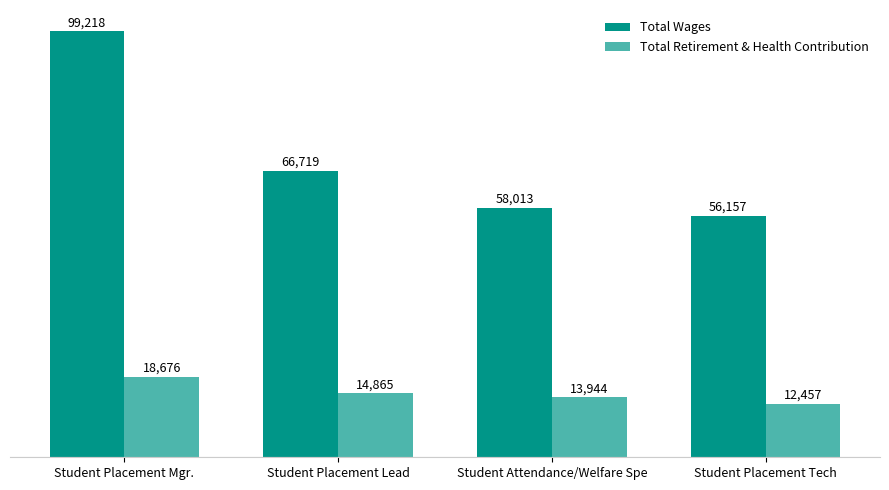

Reading left to right, what are all the values shown in this chart?

Total Wages: 99218	66719	58013	56157
Total Retirement & Health Contribution: 18676	14865	13944	12457